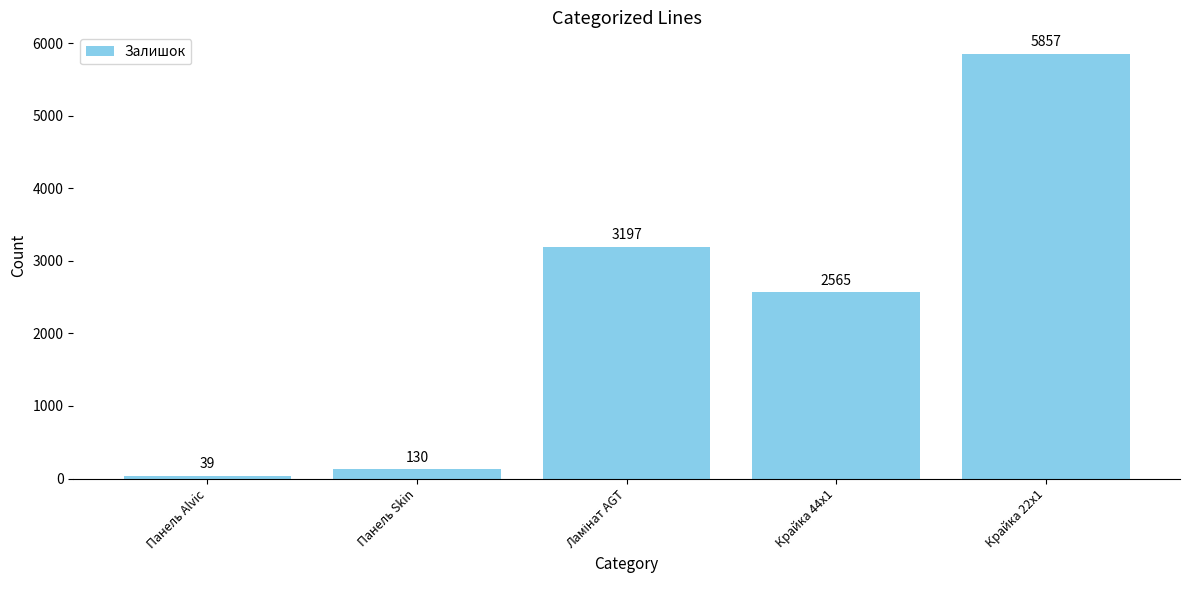

Approximately how many times larger is the value at Крайка 44x1 compared to Панель Skin?

19.7